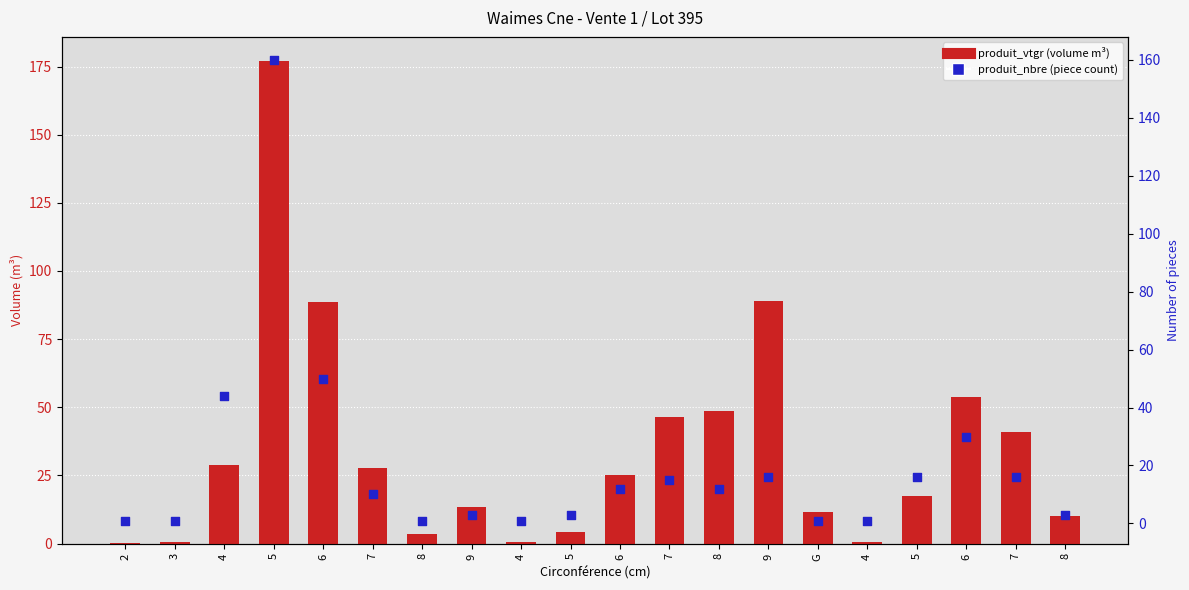

Which series reaches the maximum Y coordinate?

produit_vtgr (volume)